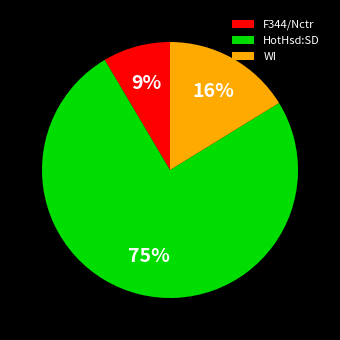

Which slice is the smallest?

F344/Nctr